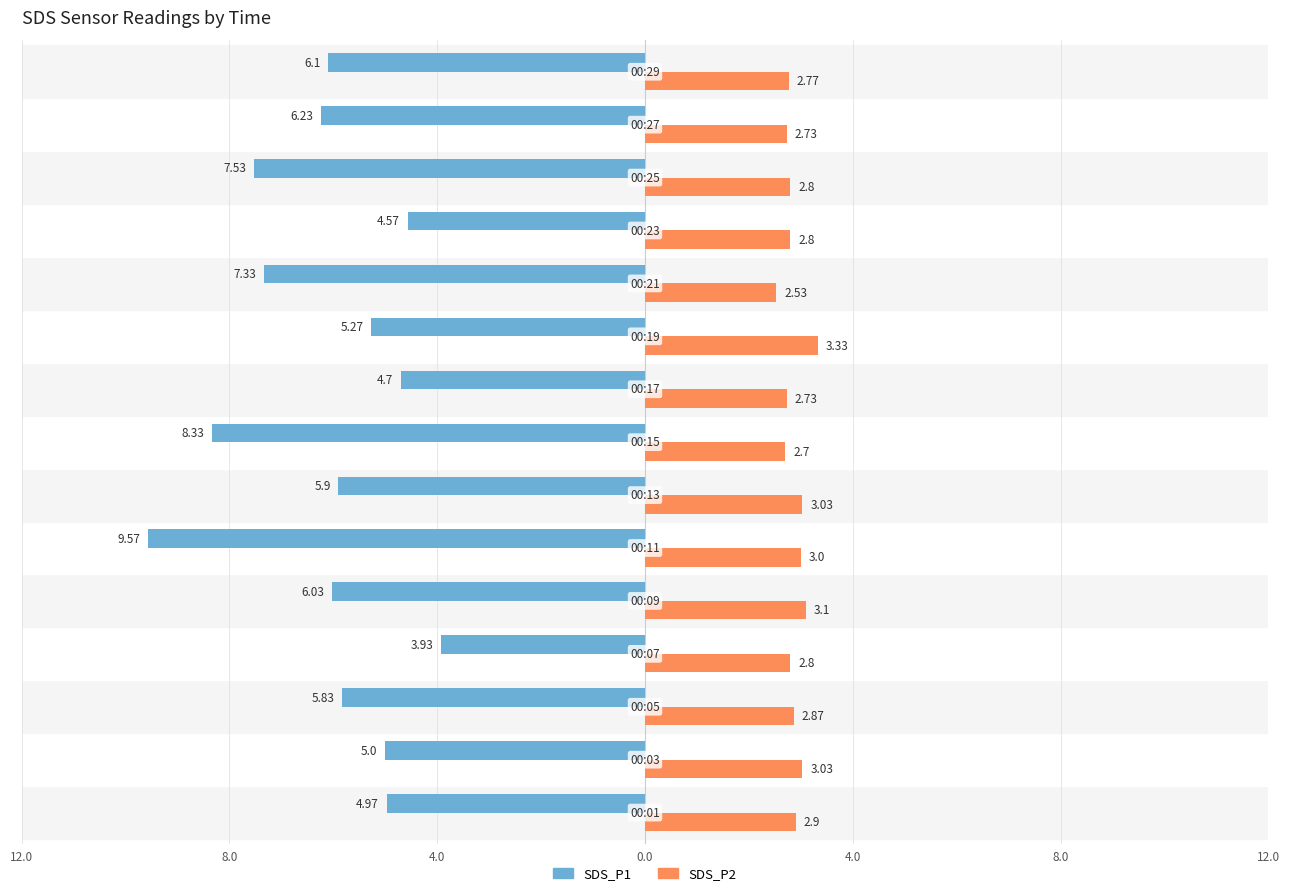

What is the difference between the maximum and minimum values in the SDS_P1 series?

5.6